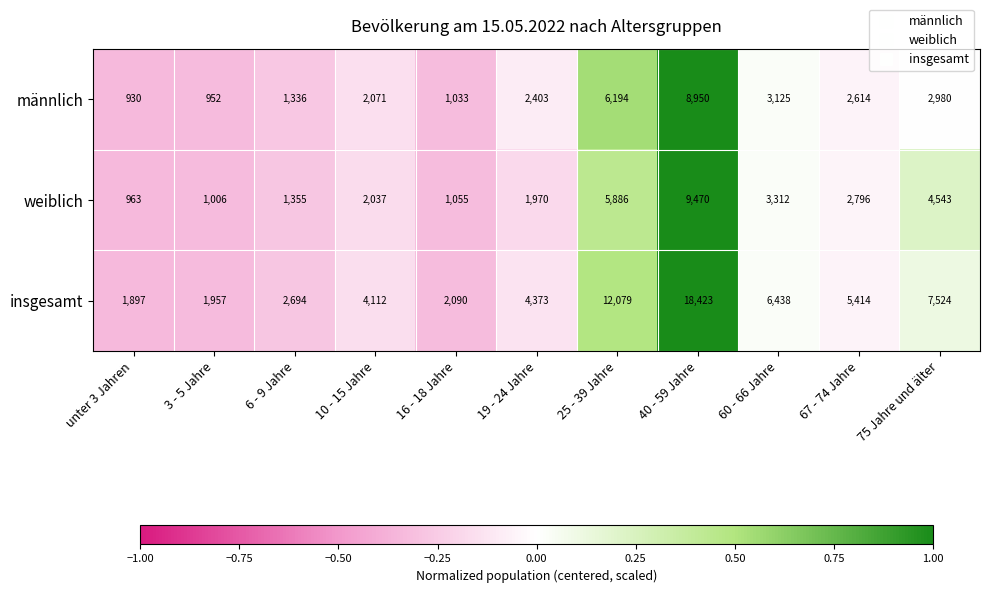

List the series in order of their peak value, lowest first.

männlich, weiblich, insgesamt